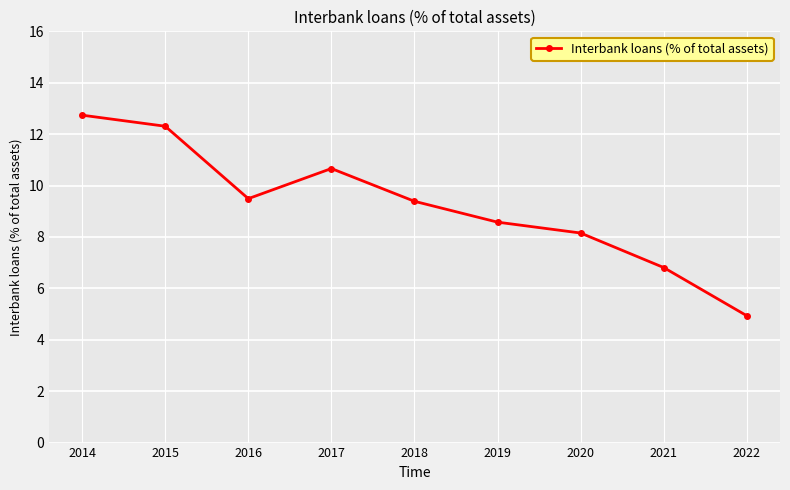

Does the chart display data point markers on the line(s)?

Yes